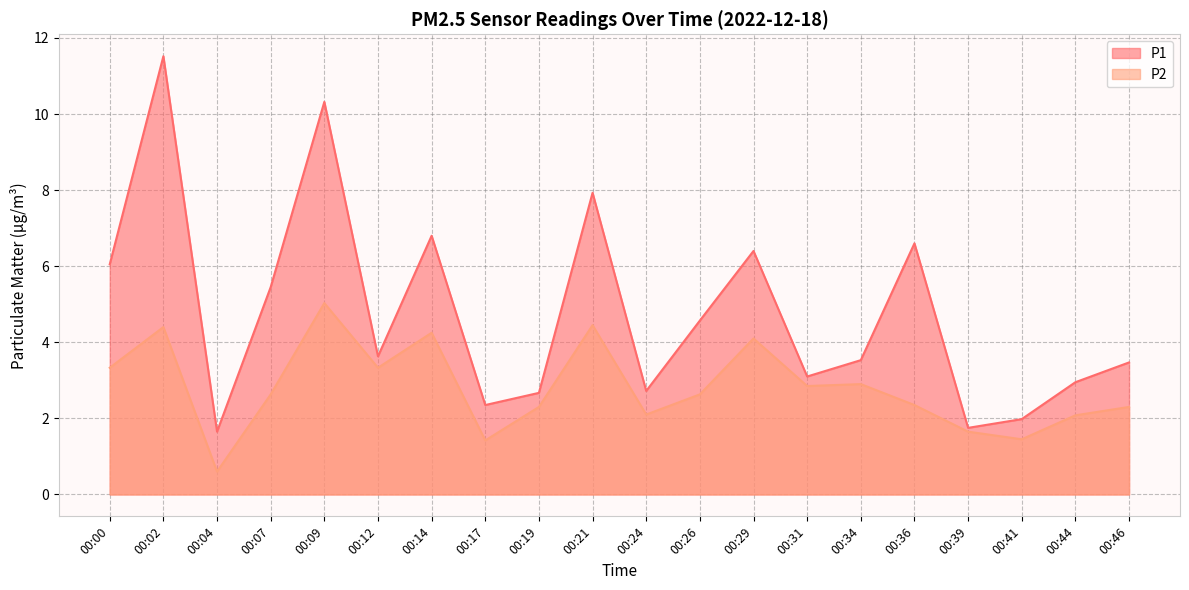

At which label does P2 first exceed 2?

00:00